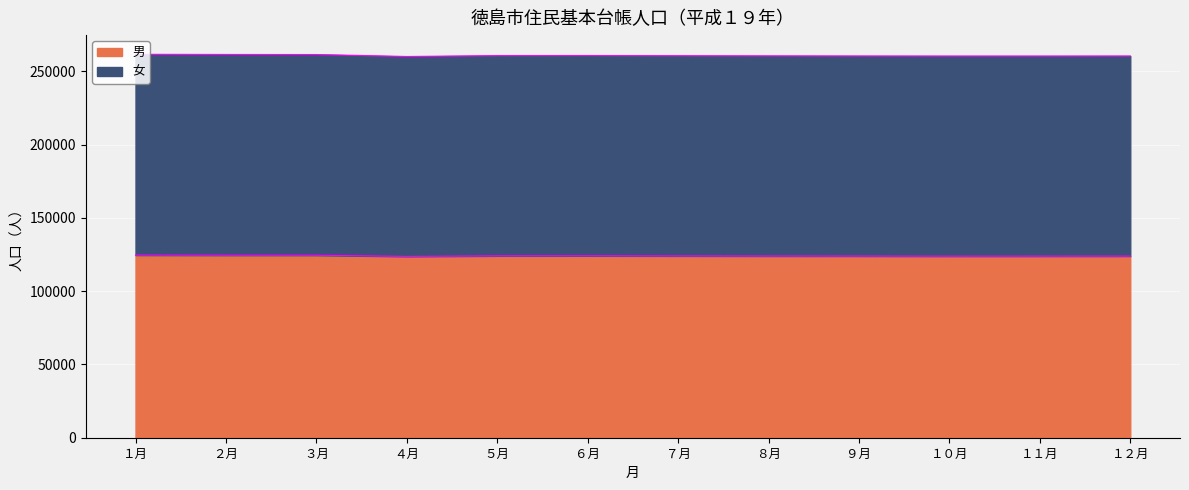

What is the total value across all series at ７月?

260687